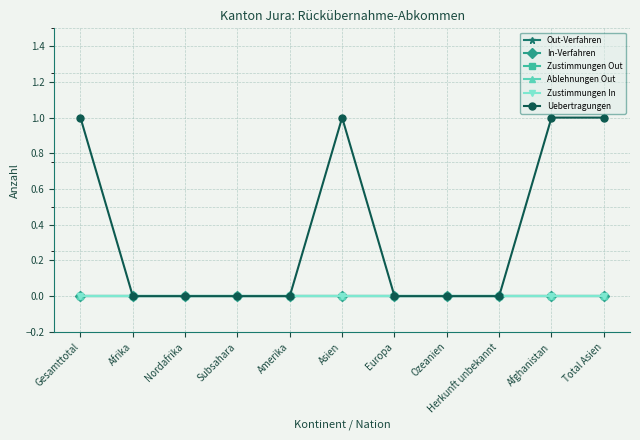

Is this an area chart (filled region under the line)?

No